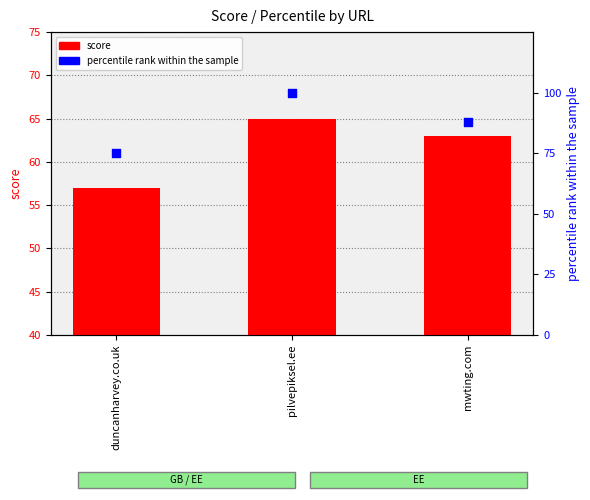

At how many categories does at least one series exceed 70?

3